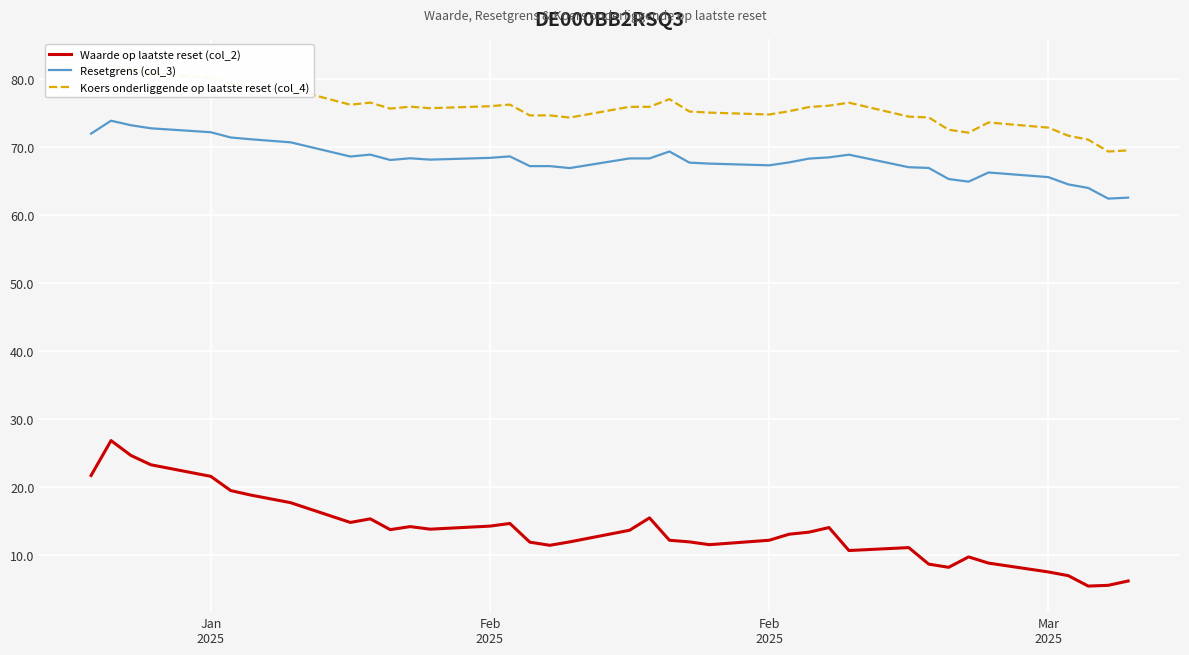

How many series are shown in this chart?

3